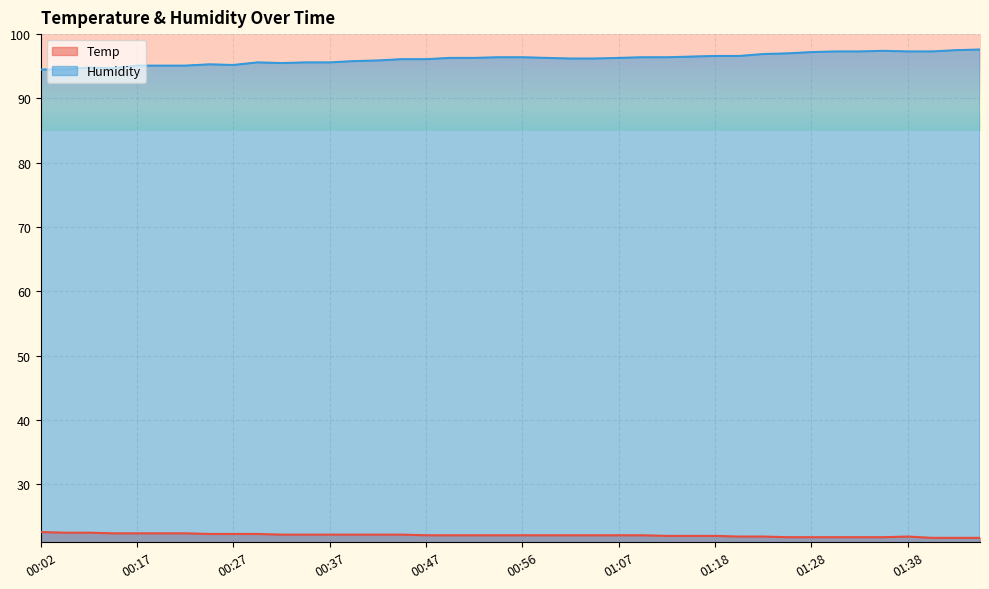

Which category has the lowest value across all series?

01:41